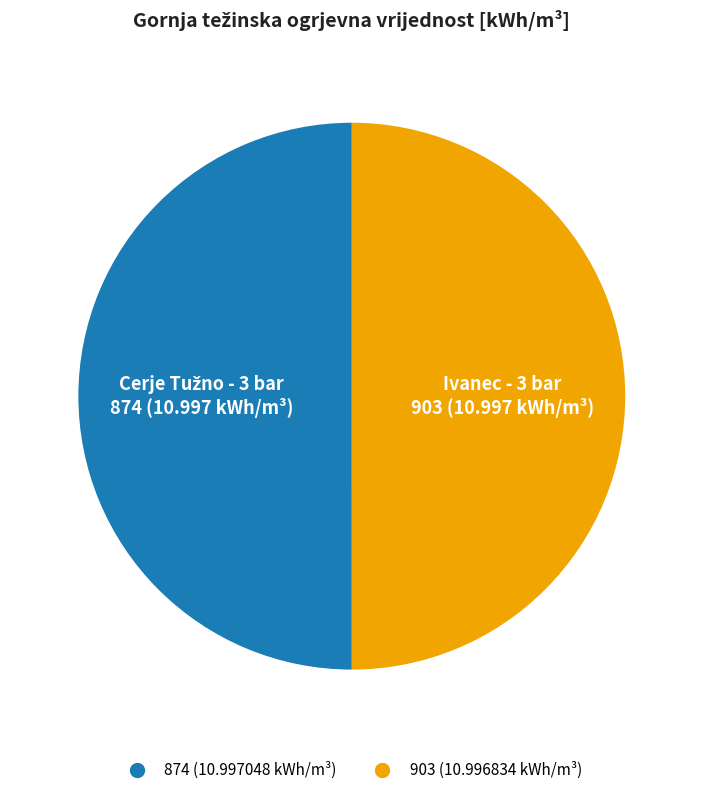

Is it true that 903 is 37% of the pie?

False